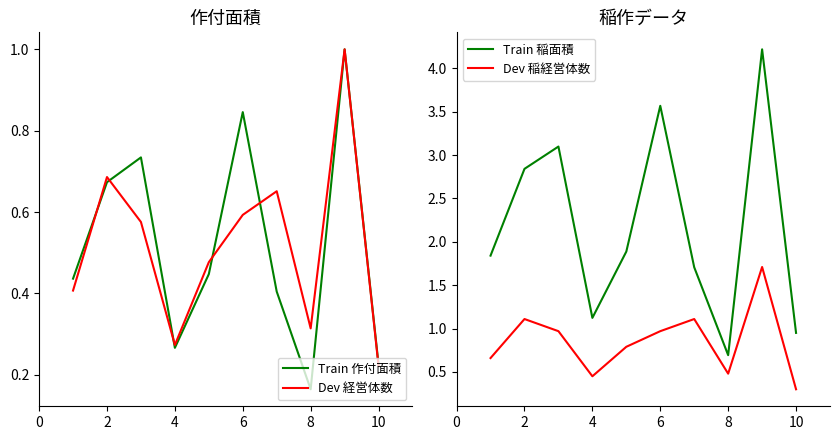

What is the difference between the second highest and second lowest values in the Train 作付面積 series?

0.6